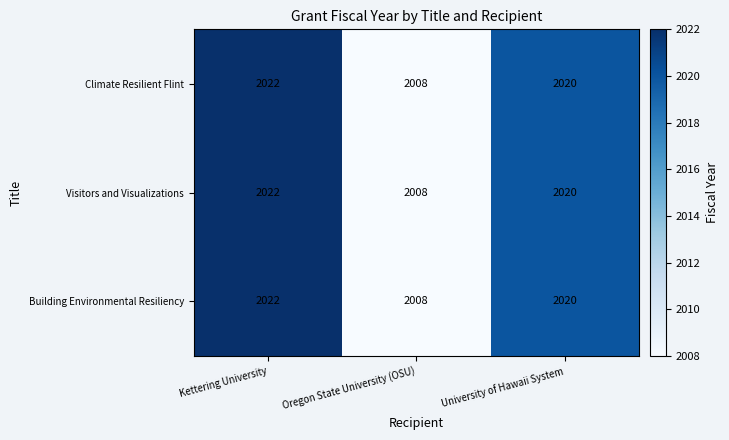

At which label is Visitors and Visualizations closest to 2015?

University of Hawaii System